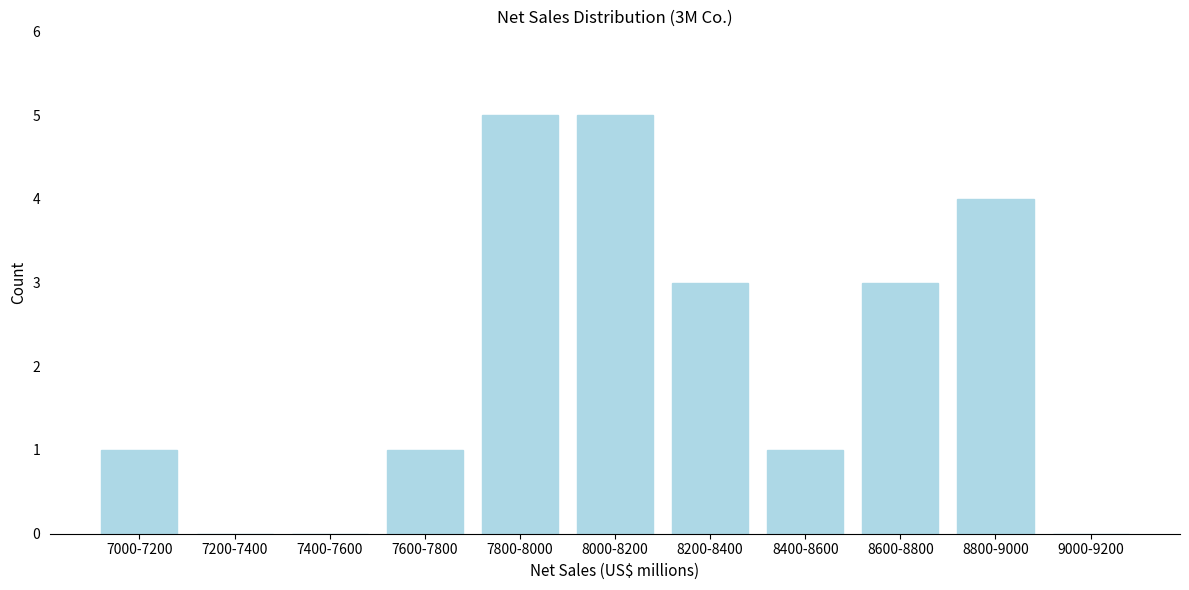

Reading right to left, what are all the values shown in this chart?

9000-9200=0	8800-9000=4	8600-8800=3	8400-8600=1	8200-8400=3	8000-8200=5	7800-8000=5	7600-7800=1	7400-7600=0	7200-7400=0	7000-7200=1